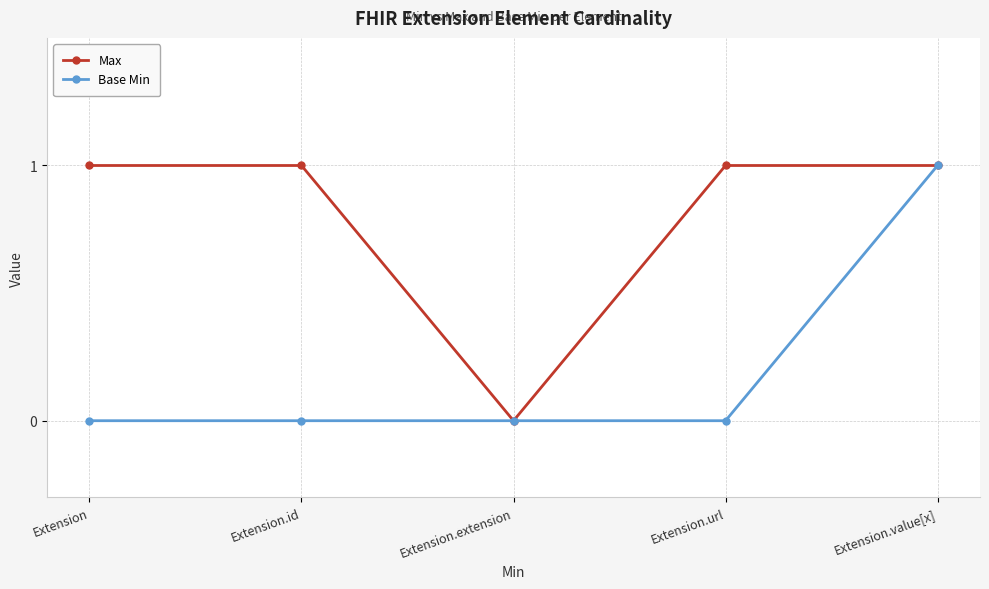

The value of Max at Extension.url is 1. True or false?

True